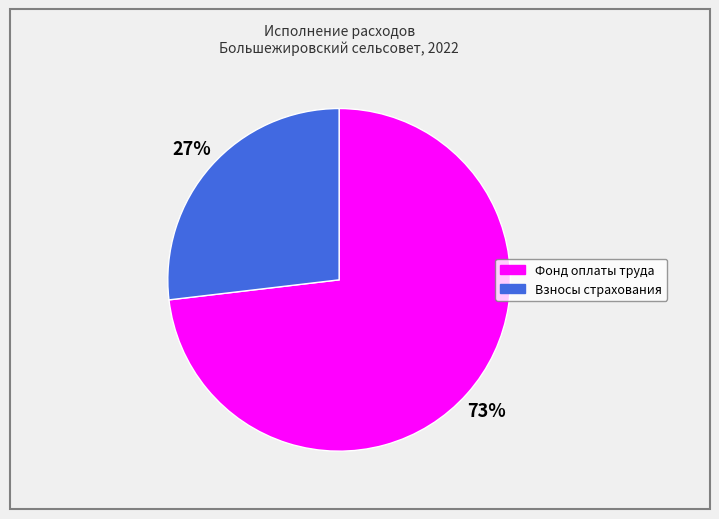

Does any single category account for the majority?

Yes